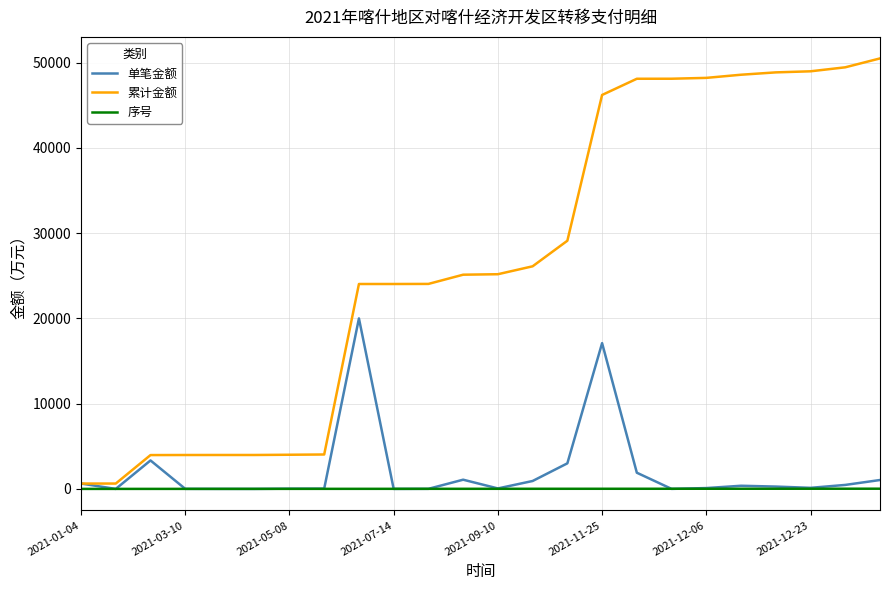

What is the maximum value shown in the chart?

50501.4